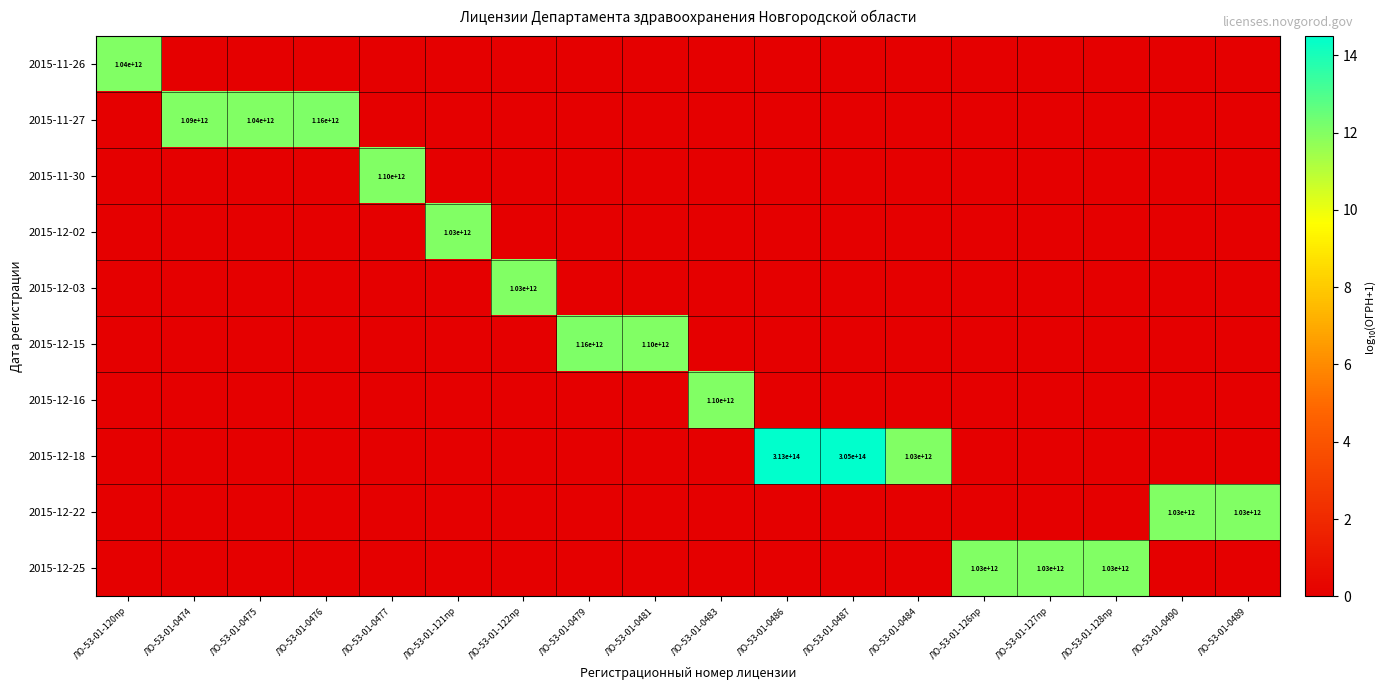

The 2015-12-03 series shows 1030000000000 at ЛО-53-01-122пр. True or false?

True